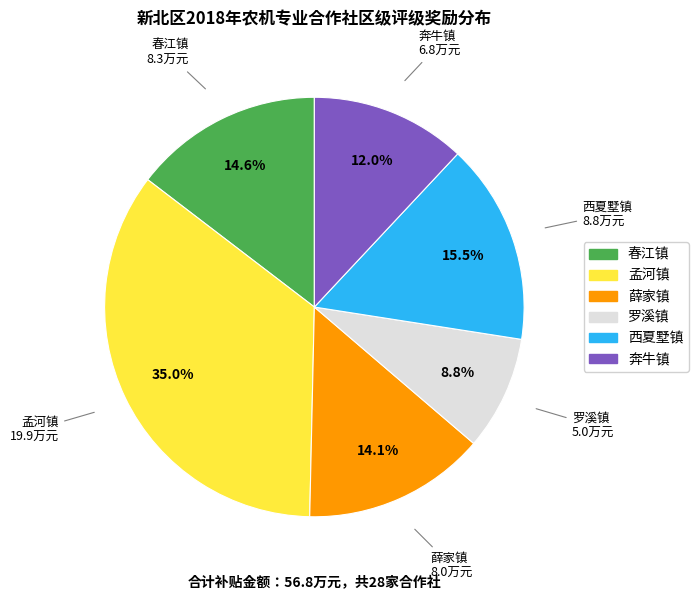

Is there any slice that represents more than half of the pie?

No